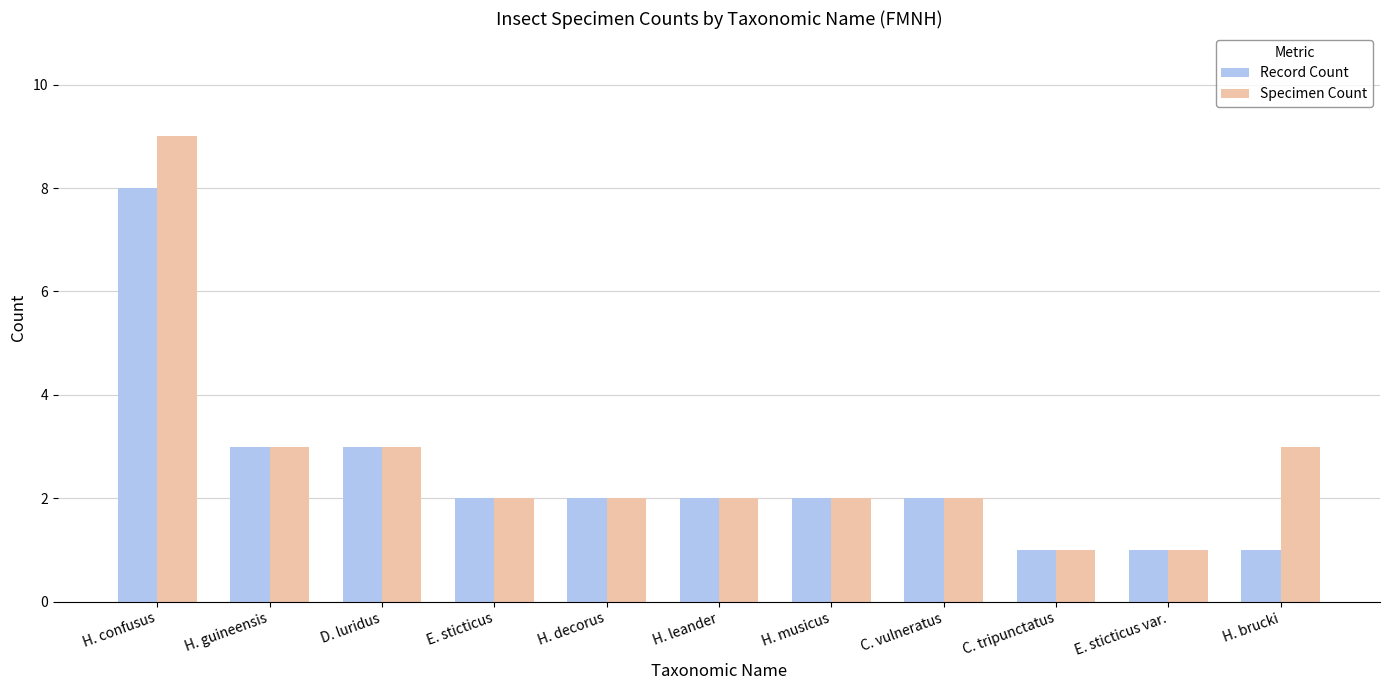

At which category is the sum across all series the highest?

H. confusus